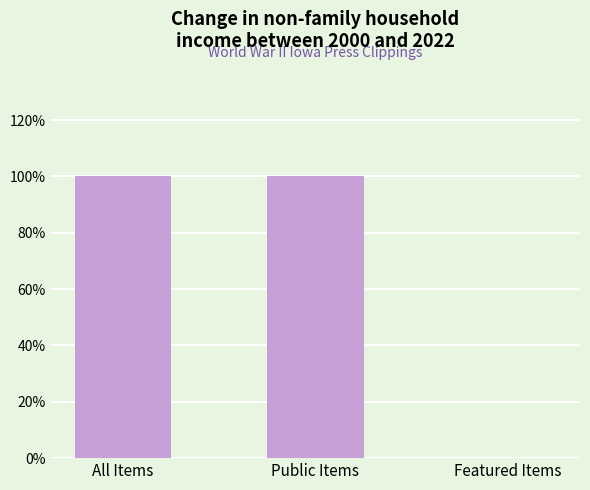

Are the bars horizontal?

No